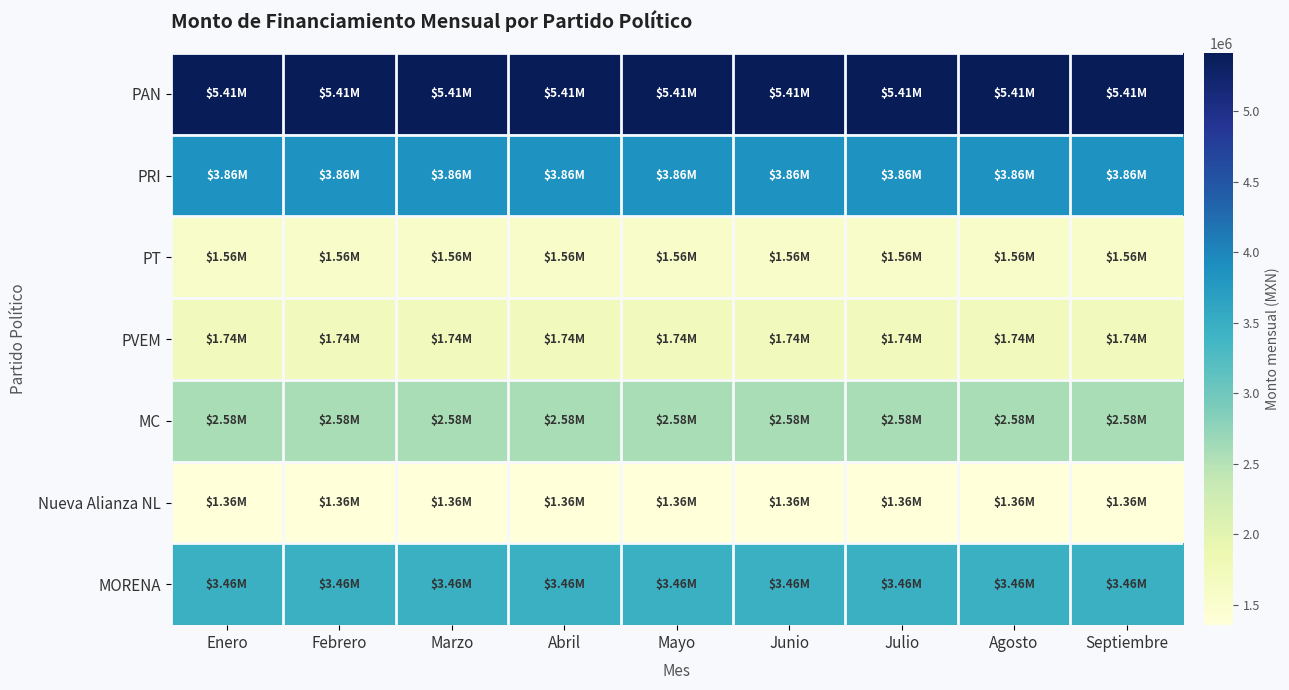

Which label corresponds to the smallest value in the chart?

Enero